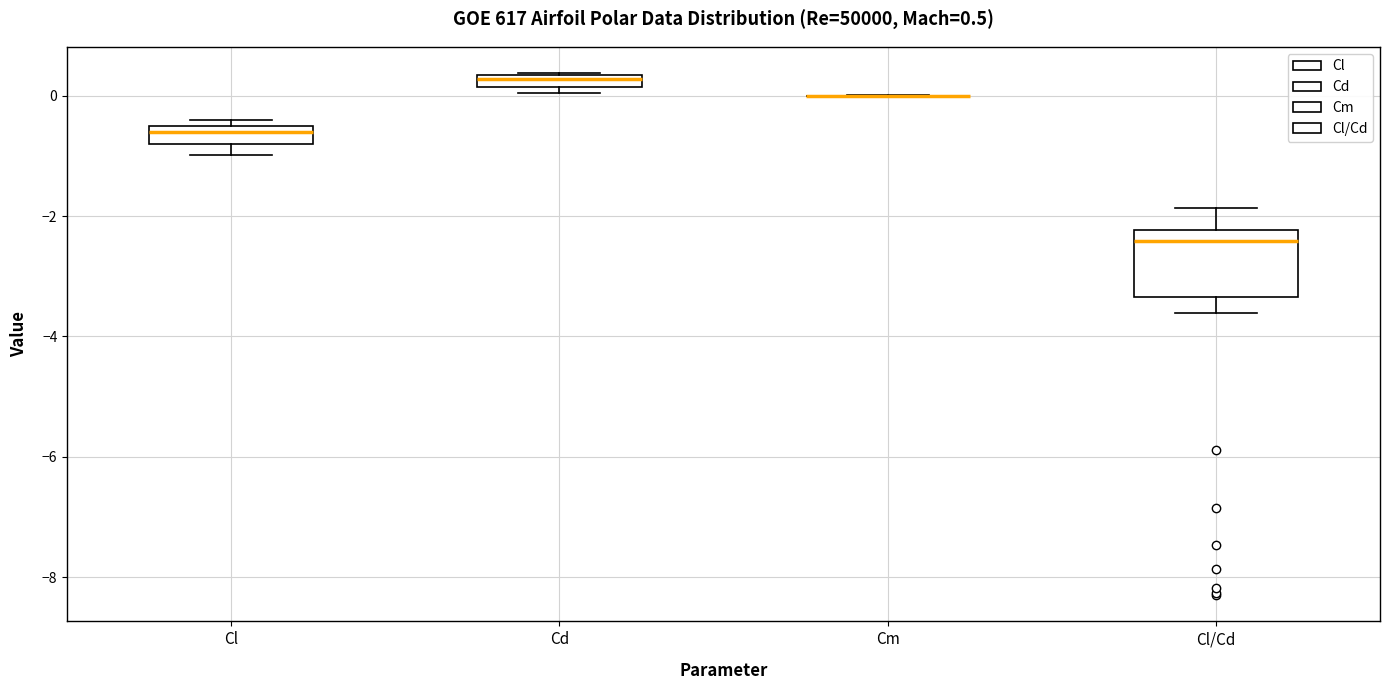

Which box is the tallest, from its lower edge to its upper edge?

Cl/Cd